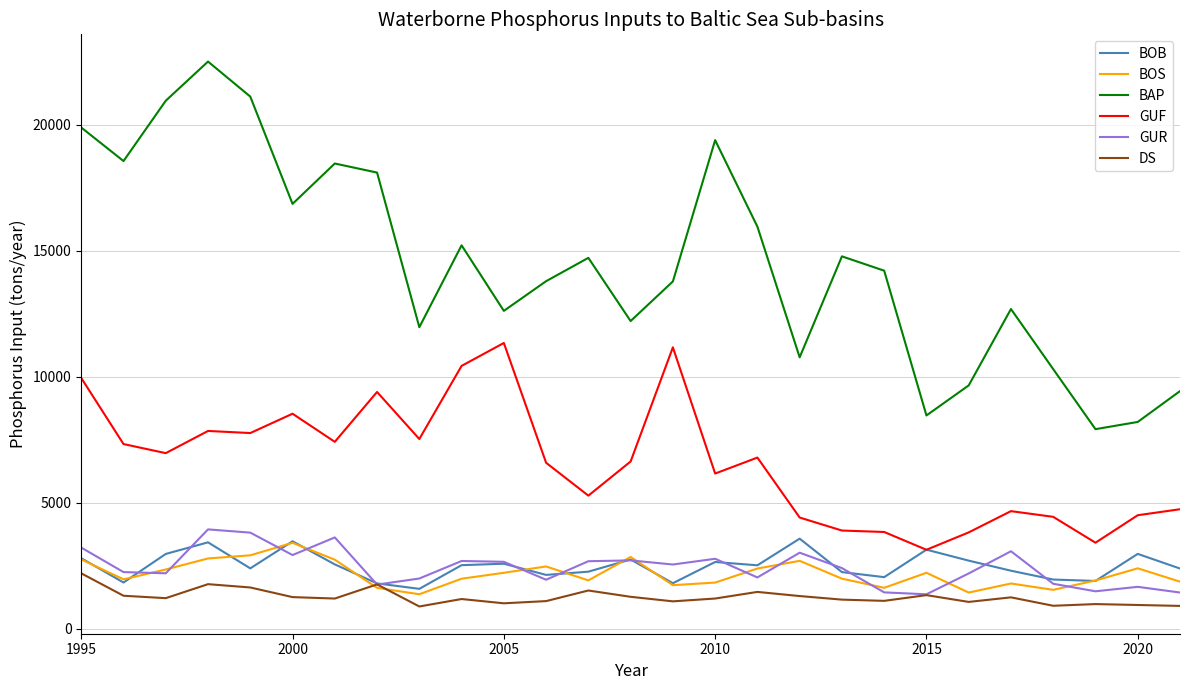

What is the minimum value for BOB?

1588.4